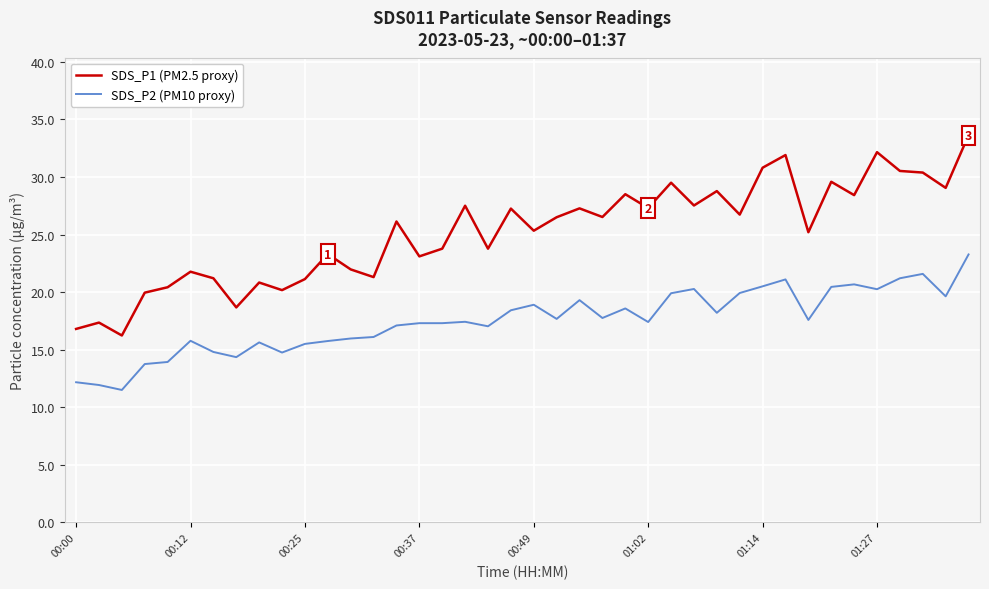

List the series in order of their peak value, lowest first.

SDS_P2 (PM10 proxy), SDS_P1 (PM2.5 proxy)